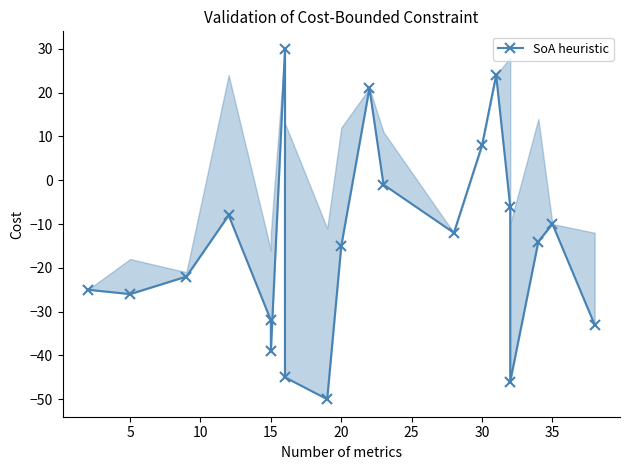

How many values exceed -14?

9